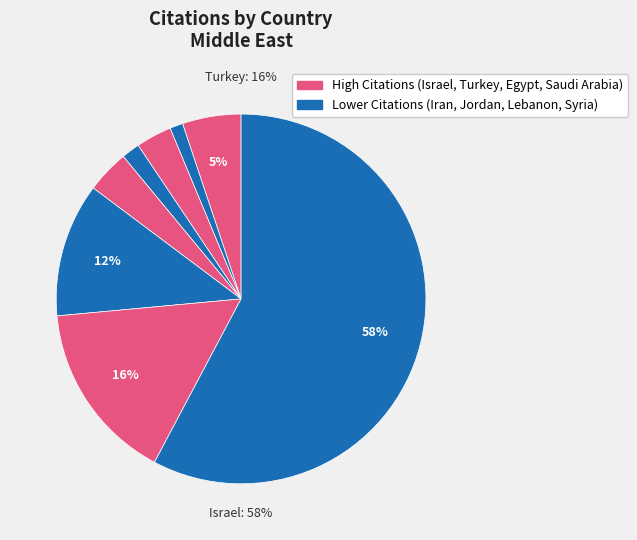

Which category has the biggest portion of the pie?

Israel